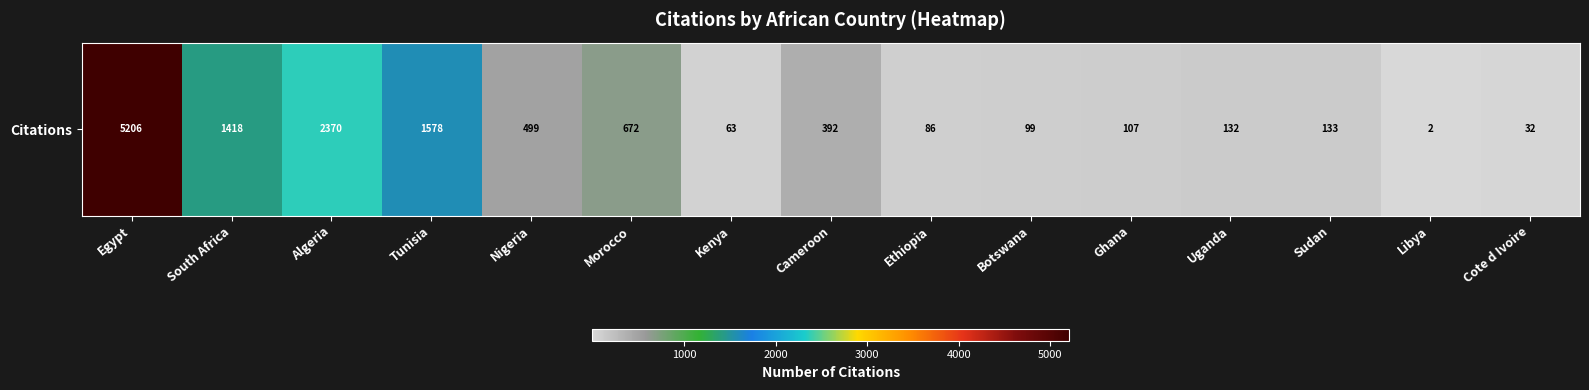

Reading left to right, transcribe all the data shown in this chart.

Egypt=5206	South Africa=1418	Algeria=2370	Tunisia=1578	Nigeria=499	Morocco=672	Kenya=63	Cameroon=392	Ethiopia=86	Botswana=99	Ghana=107	Uganda=132	Sudan=133	Libya=2	Cote d Ivoire=32